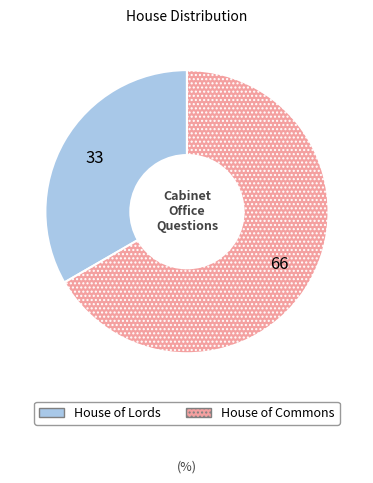

True or false: House of Commons accounts for 67% of the total.

True